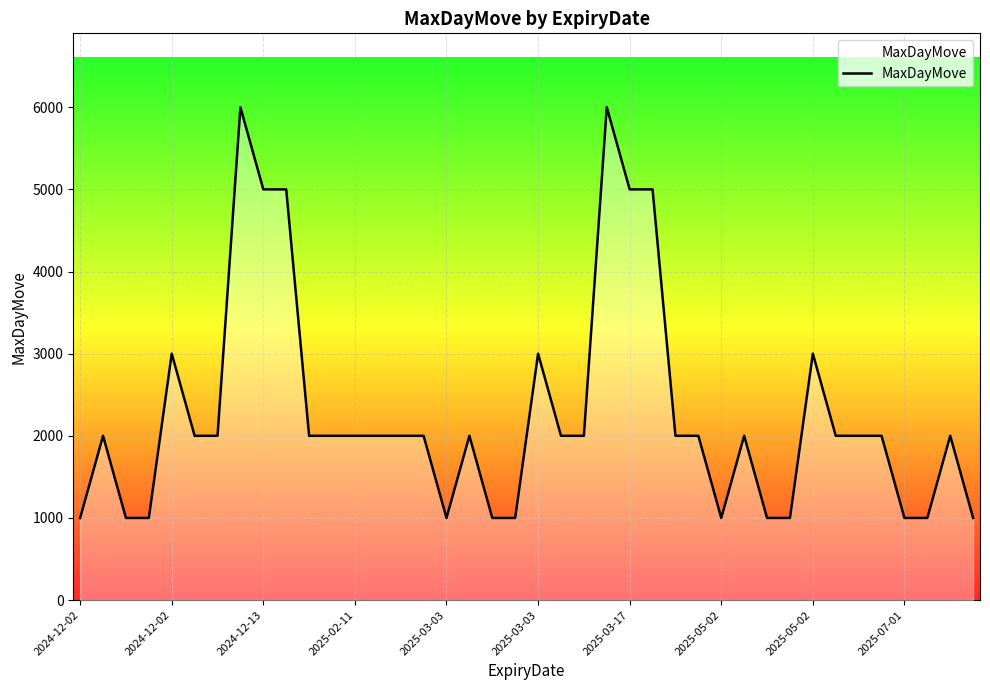

What is the difference between the second highest and second lowest values?

5000